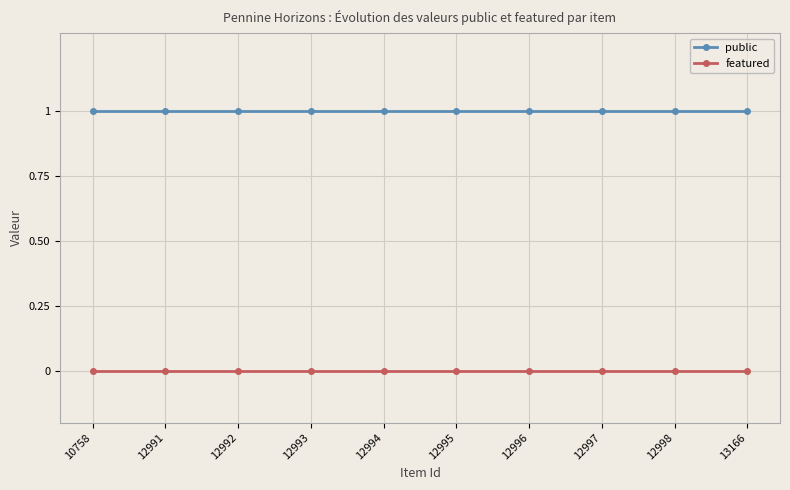

What is the sum of the public values at 12991 and 10758?

2